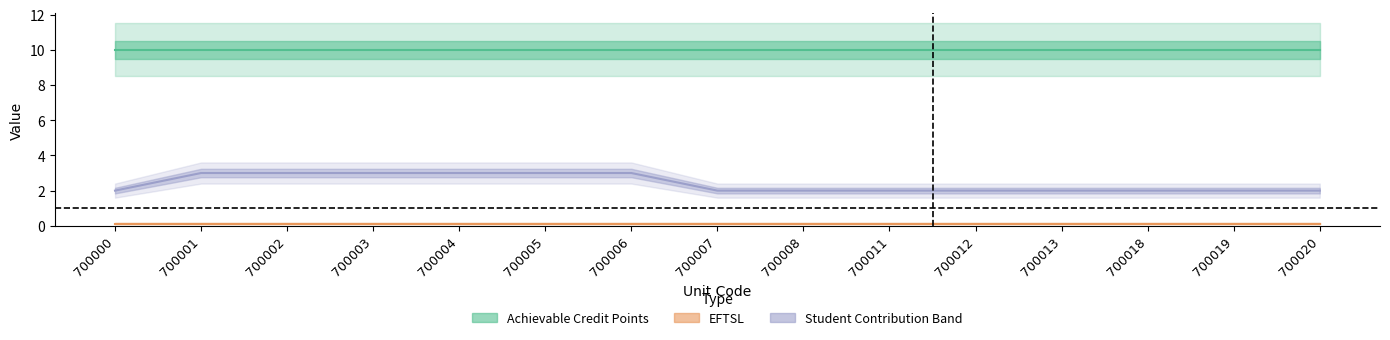

How many data points does each series have?

15